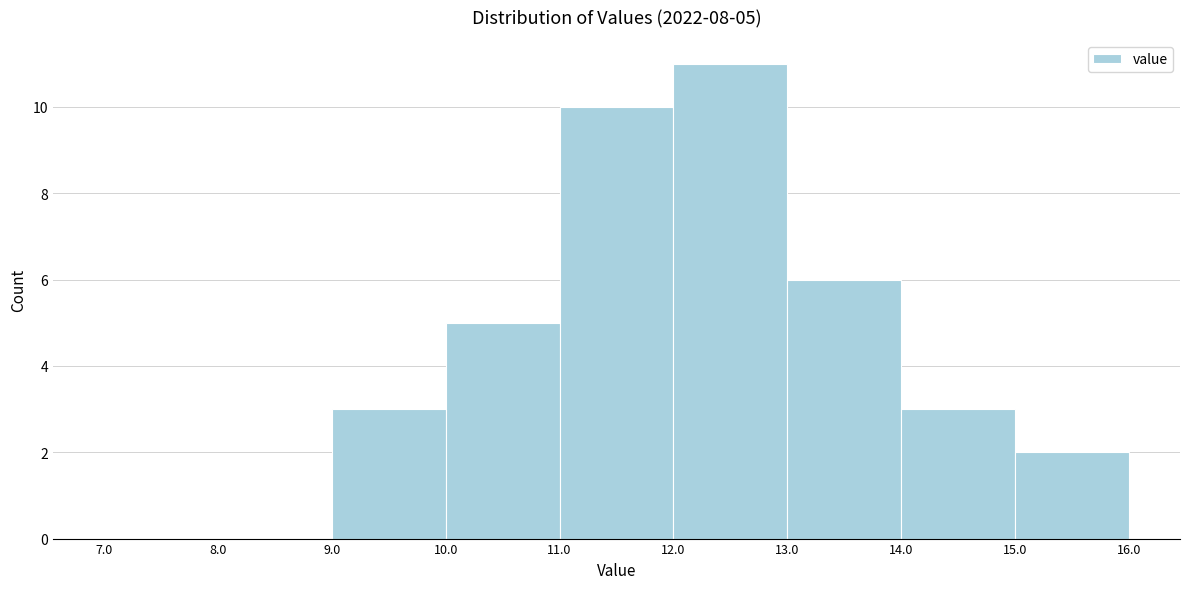

Over which range of the x-axis is the bar tallest?

12.0 to 13.0